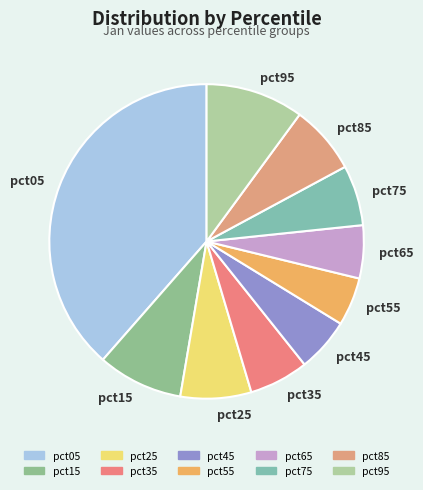

Which category has the biggest portion of the pie?

pct05